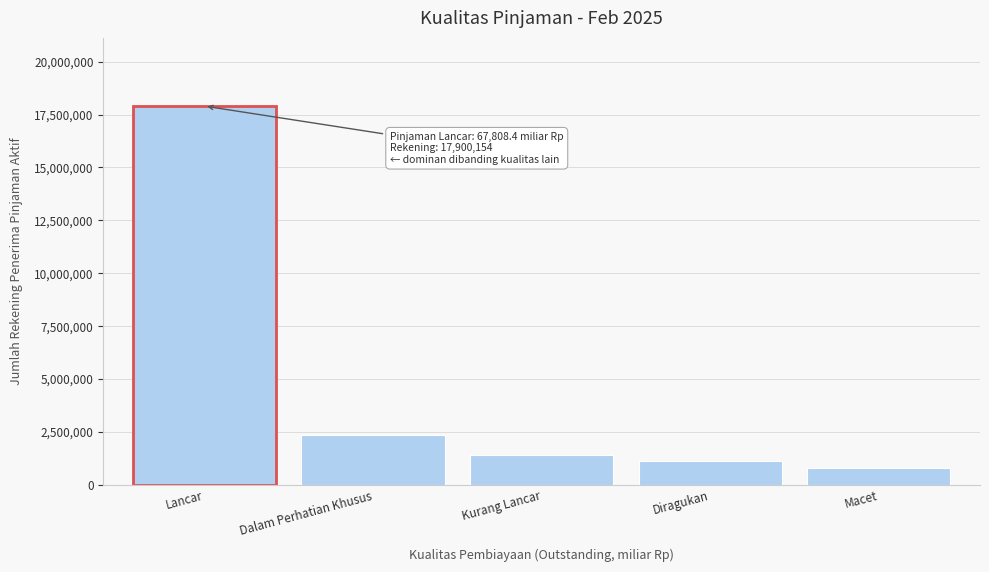

Reading right to left, what are all the values shown in this chart?

778283	1147867	1390858	2347715	17900154